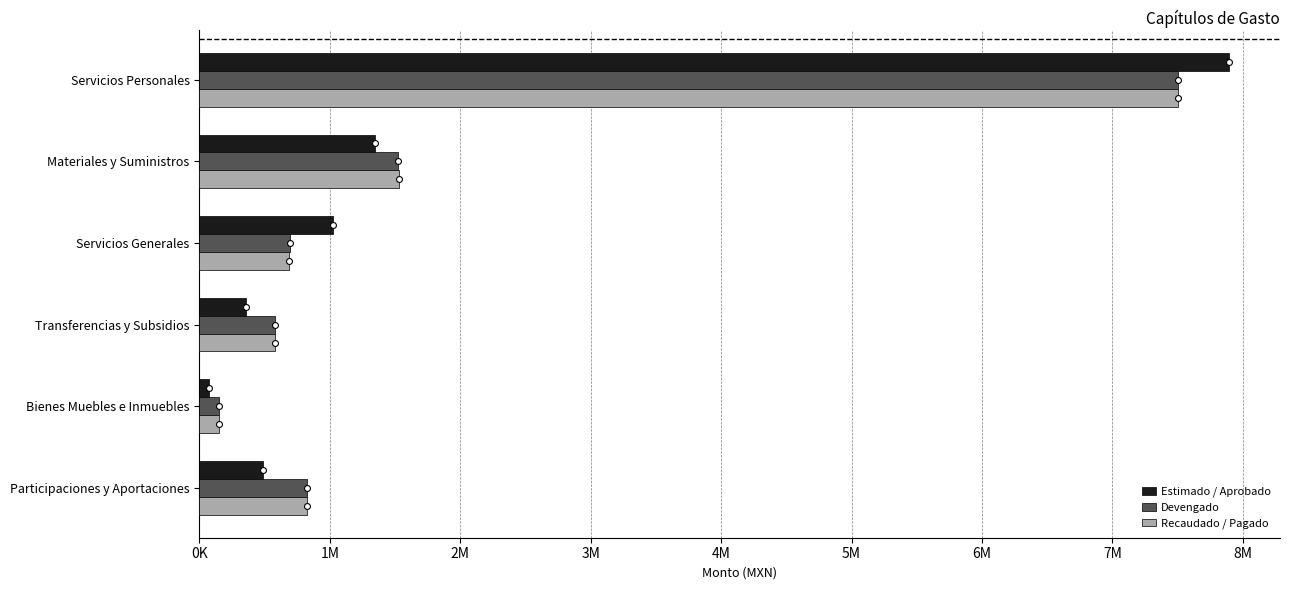

Which series has the widest spread of Y values?

Estimado / Aprobado